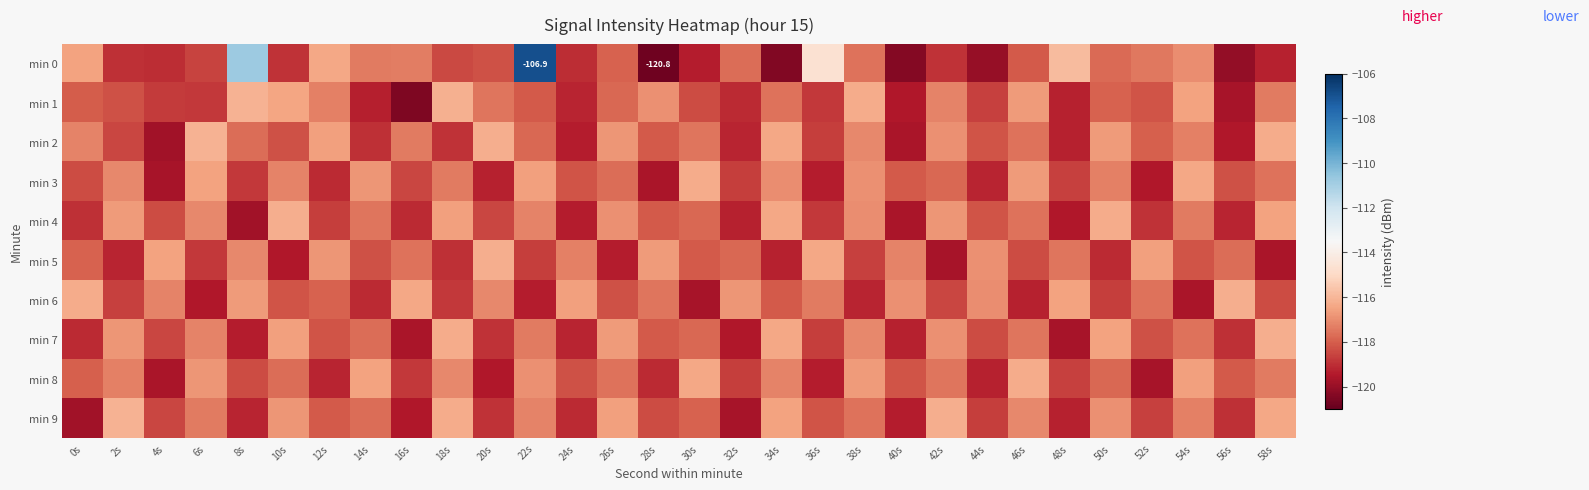

What is the spread (max minus min) of values at 42s?

3.5